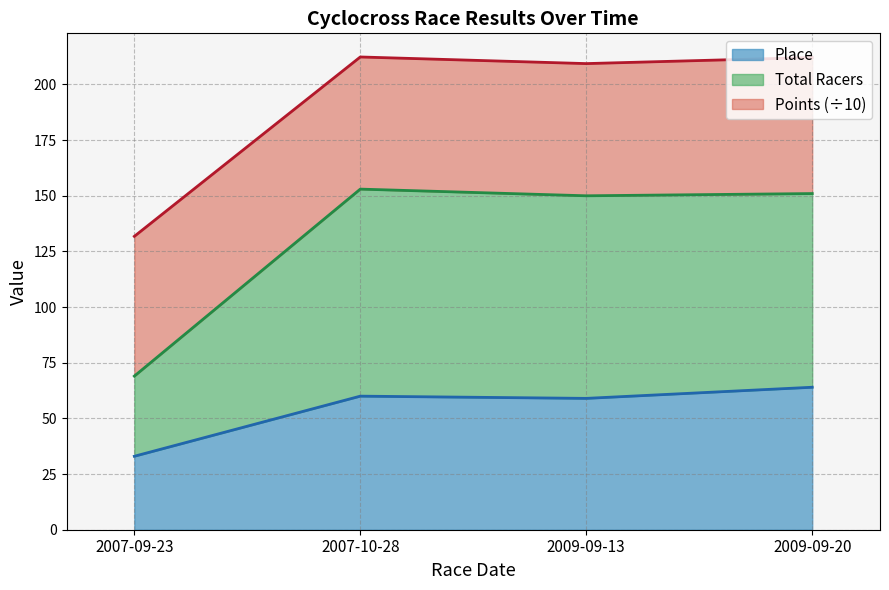

Is it true that Total Racers equals 271 at 2007-10-28?

False